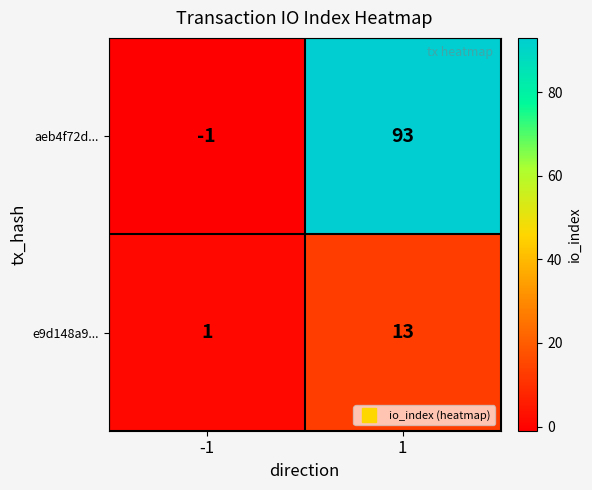

What is the average value of the aeb4f72d... series?

46